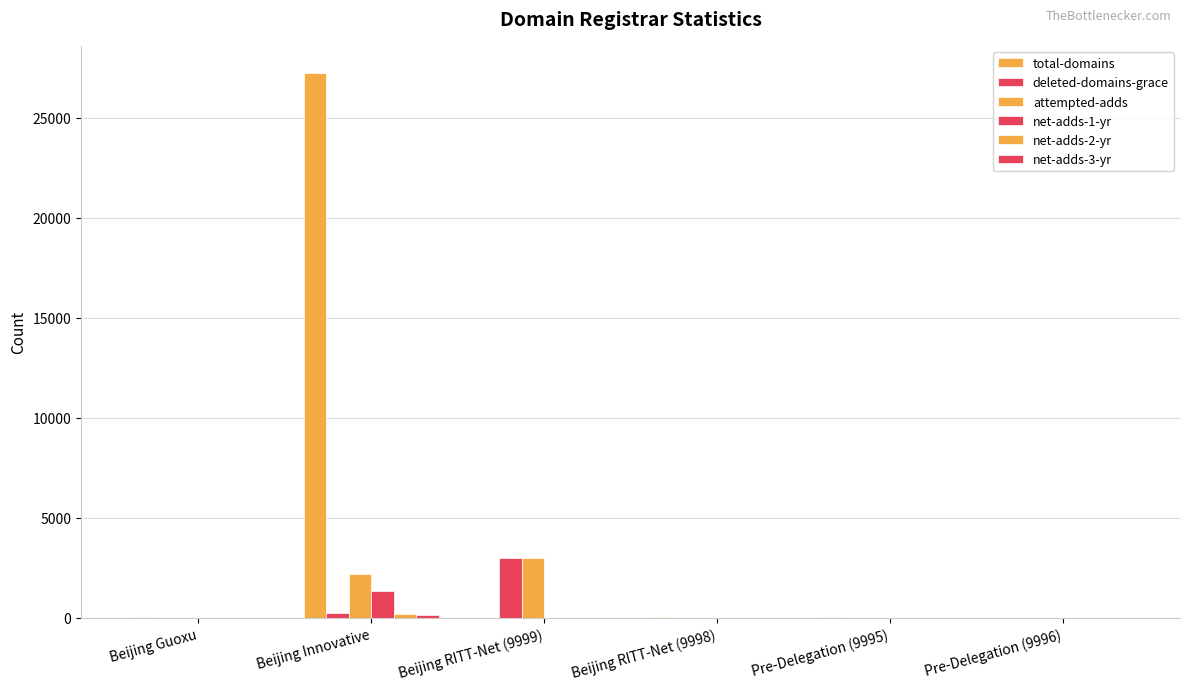

The total-domains series shows 58 at Beijing Guoxu. True or false?

True